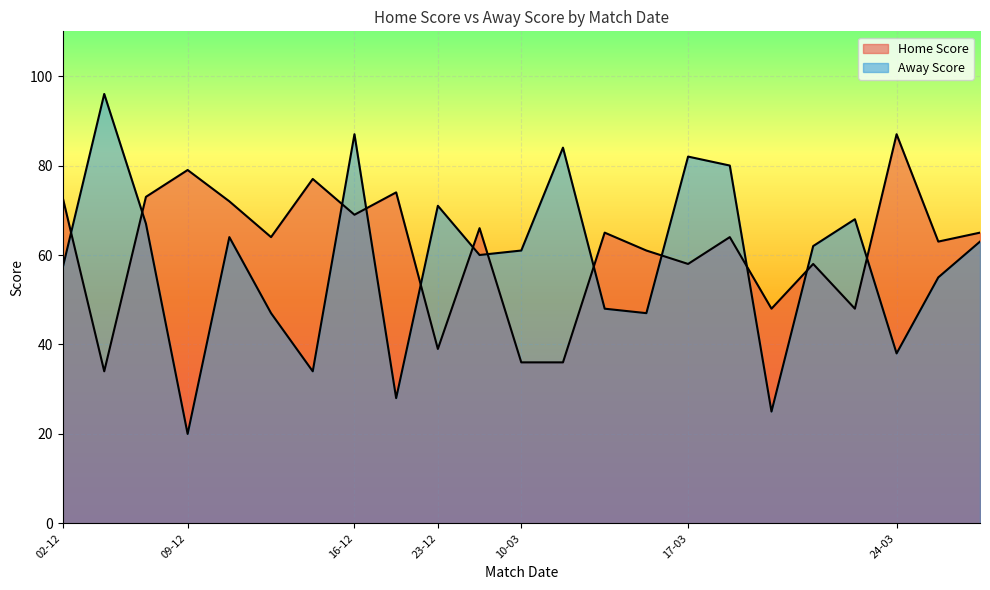

Where is the first local minimum for Away Score?

09-12